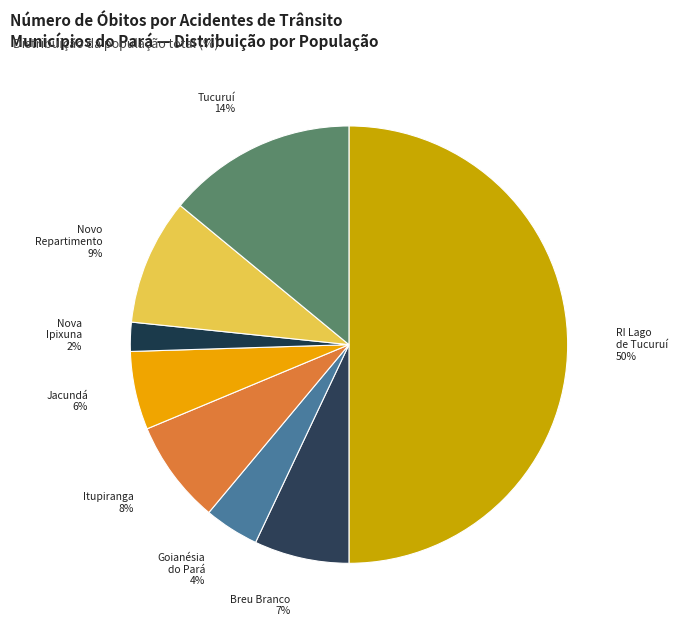

Count the number of slices in the pie.

8